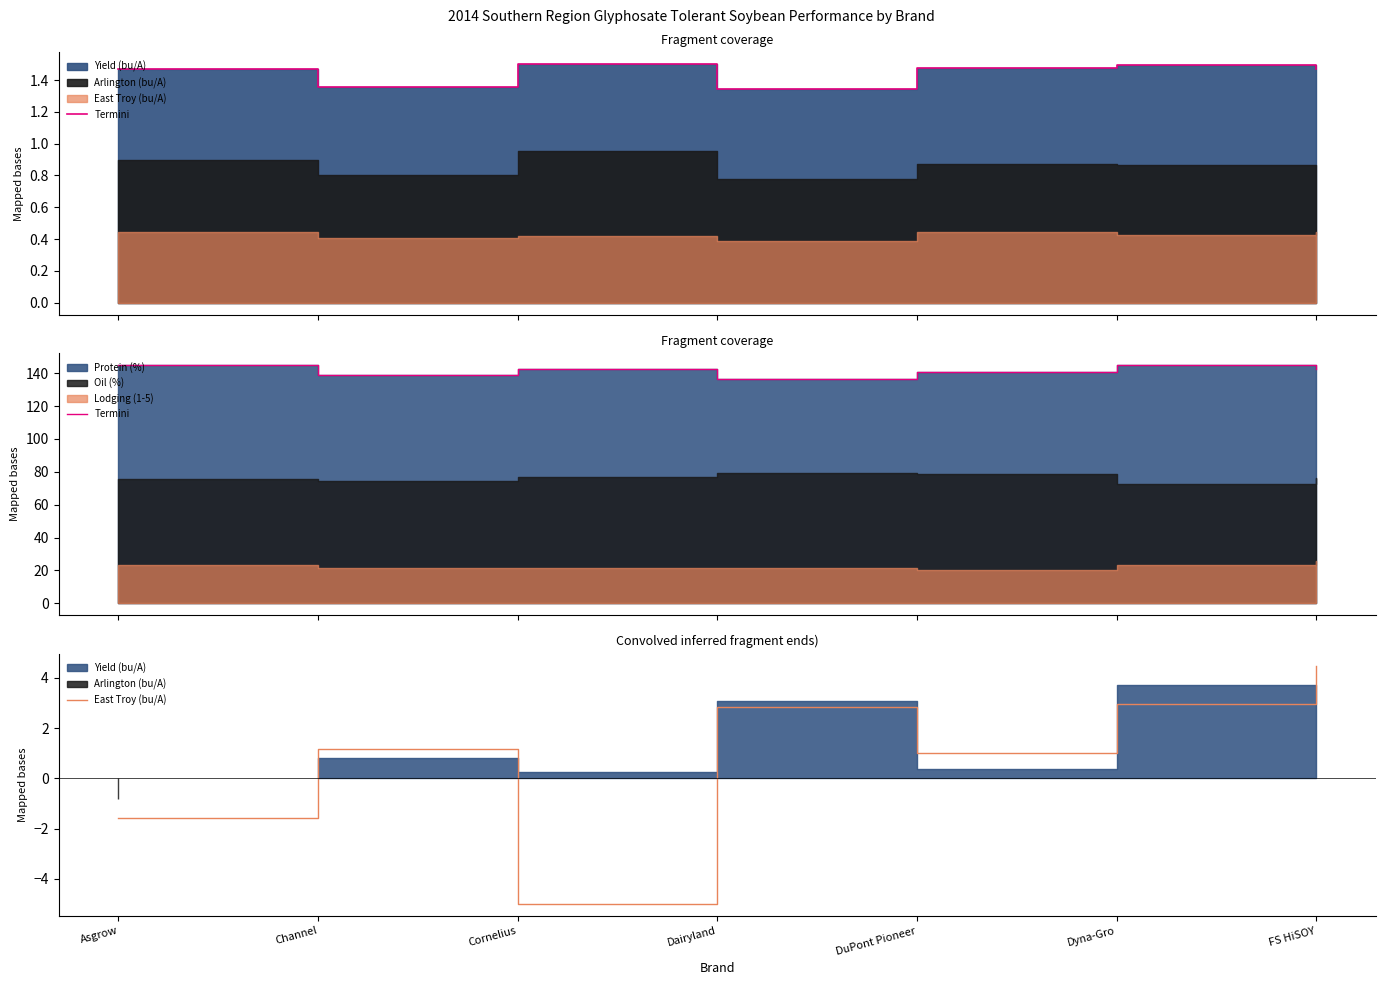

What position from the right is Channel?

6